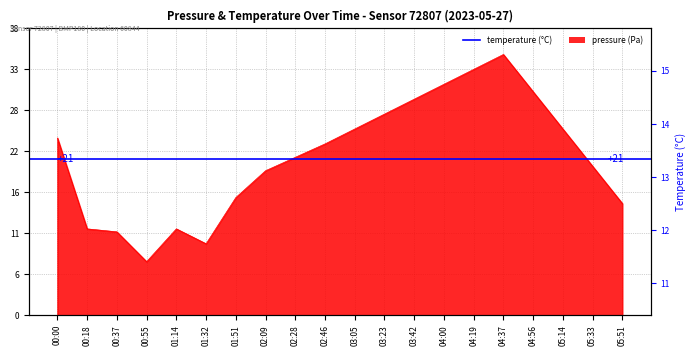

Rank the categories by pressure value from highest to lowest.

04:37, 04:19, 04:00, 04:56, 03:42, 03:23, 03:05, 05:14, 00:00, 02:46, 02:28, 05:33, 02:09, 01:51, 05:51, 00:18, 01:14, 00:37, 01:32, 00:55